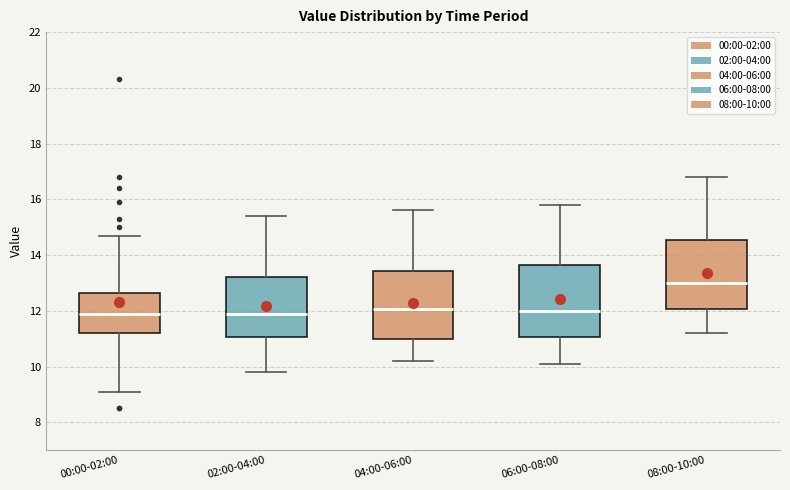

Where is the lower edge of the box for 04:00-06:00 on the y-axis? The values are not printed on the chart, so give them approximately, as read against the axis.

11.0